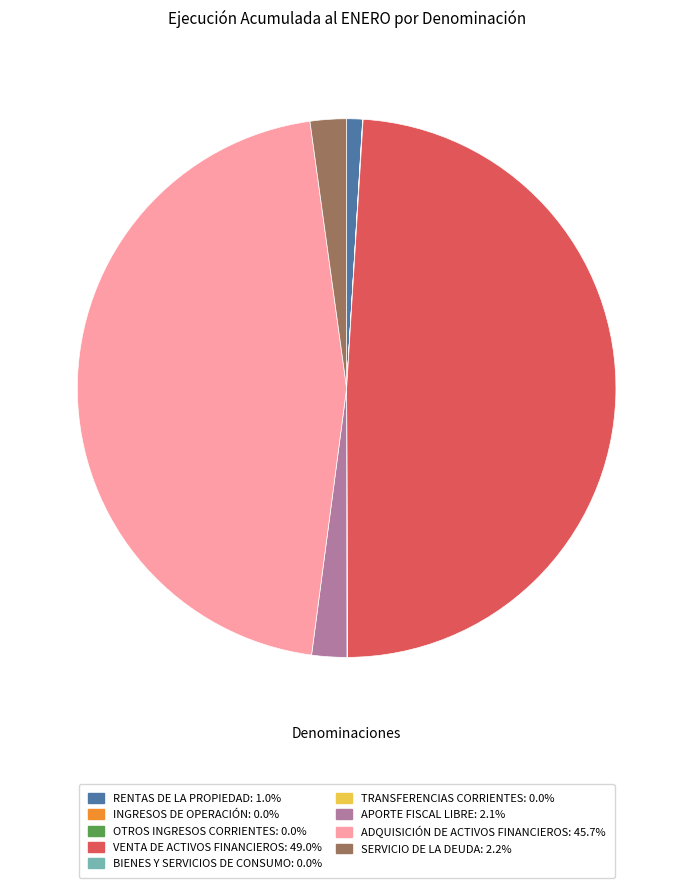

Is there a majority slice in this chart?

No